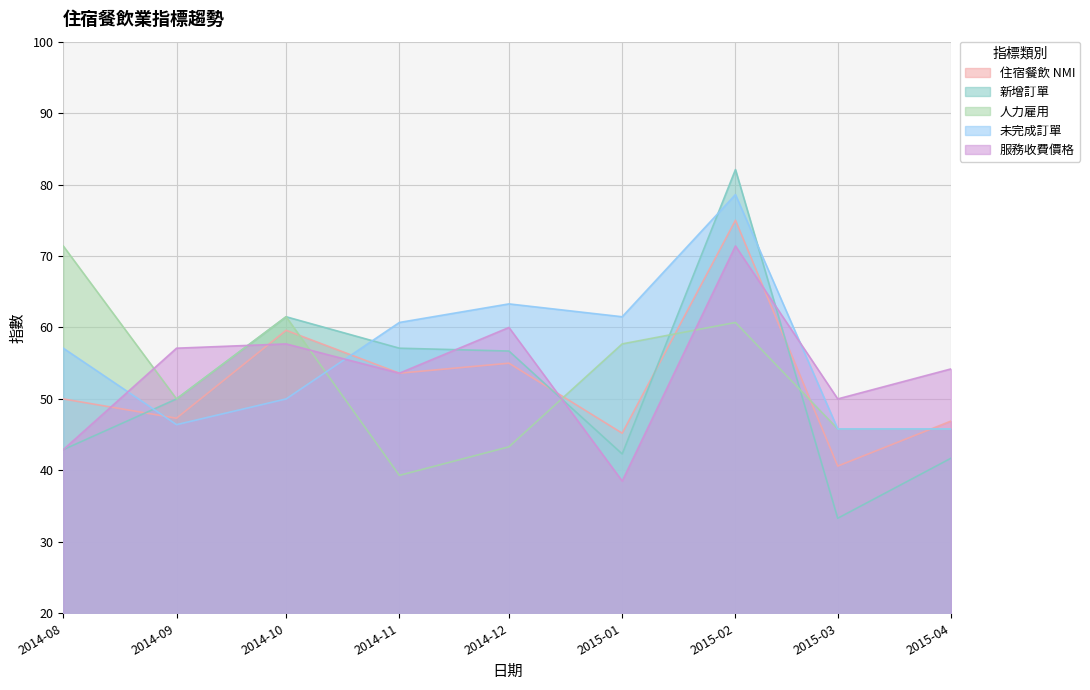

Which series changed the most between 2014-10 and 2015-03?

新增訂單